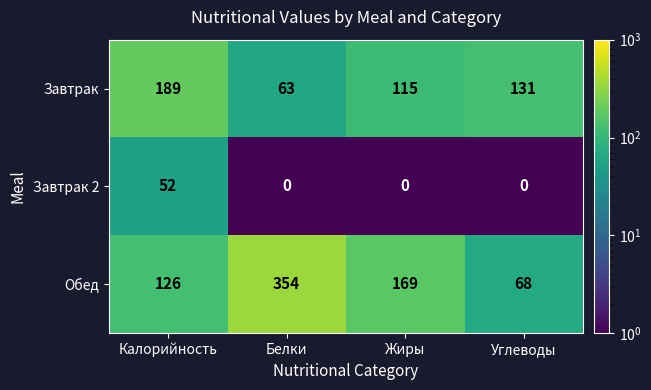

What is the difference between the second highest and minimum values in the Завтрак series?

68